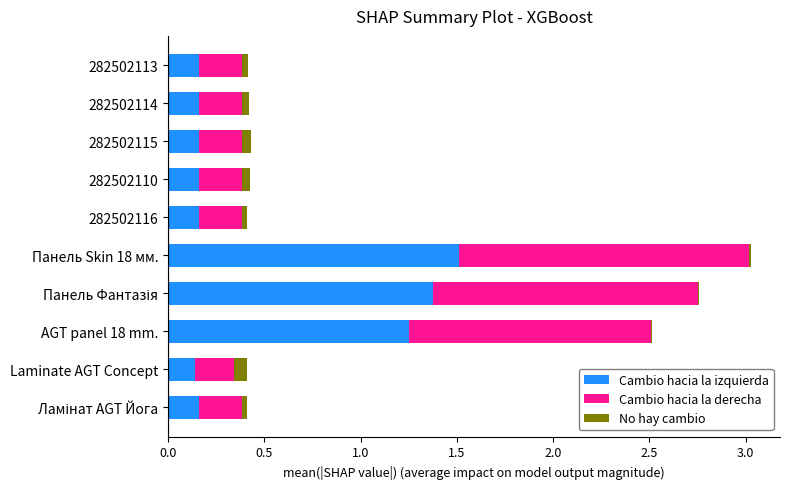

The value of Cambio hacia la izquierda at 282502116 is 0.2. True or false?

True